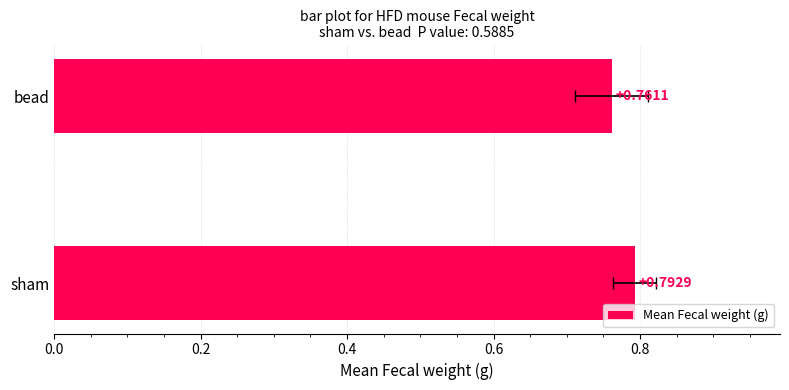

What is the value of the 2nd bar from the left?

0.8